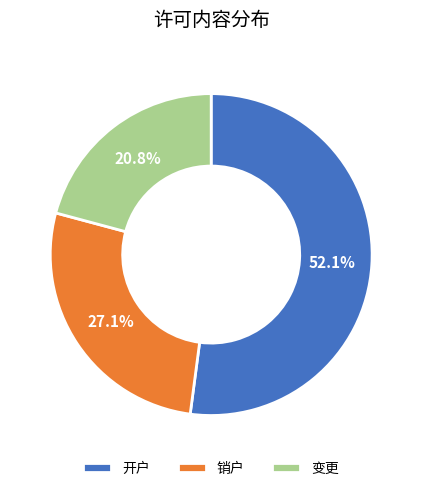

What portion of the pie excludes 开户?

47.9%